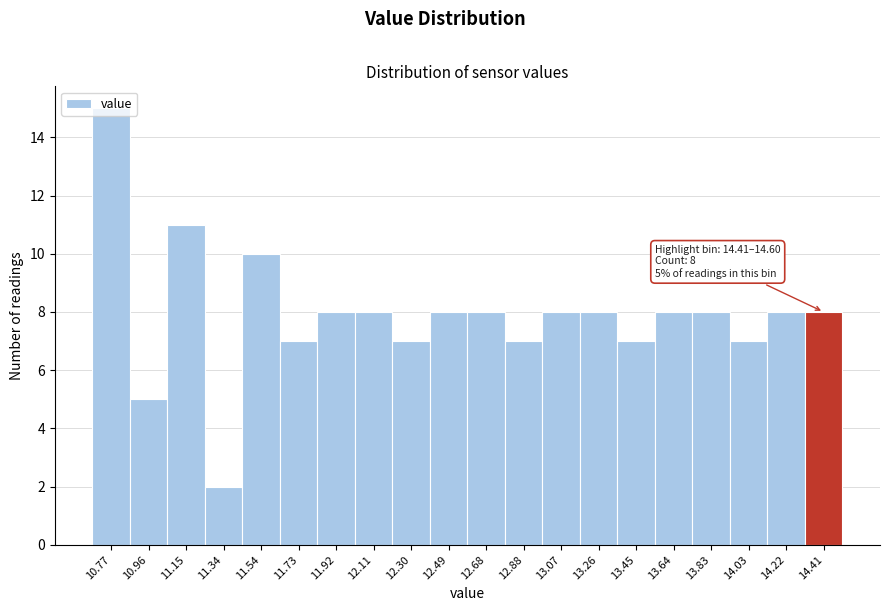

Approximately how many times larger is the value at 14.41 compared to 14.03?

1.1